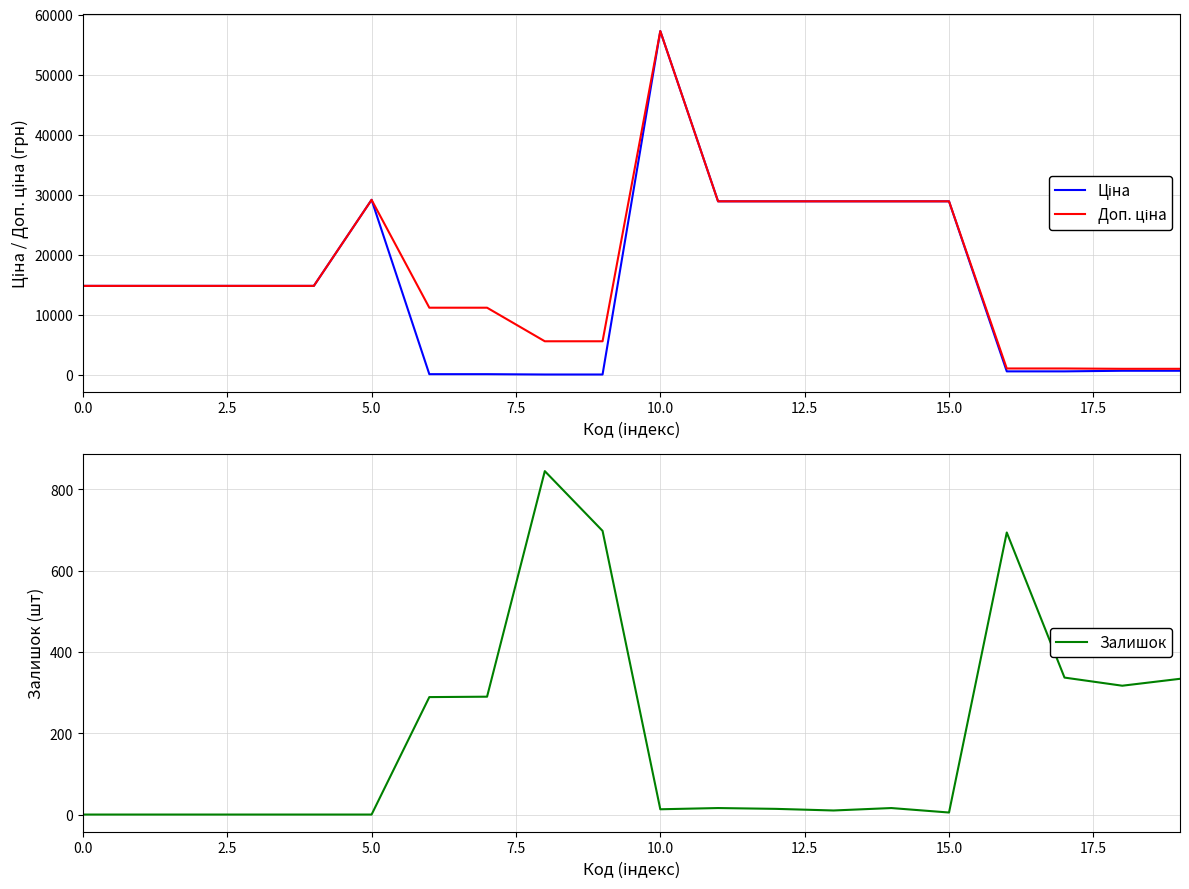

What is the highest value of the Залишок series?

845